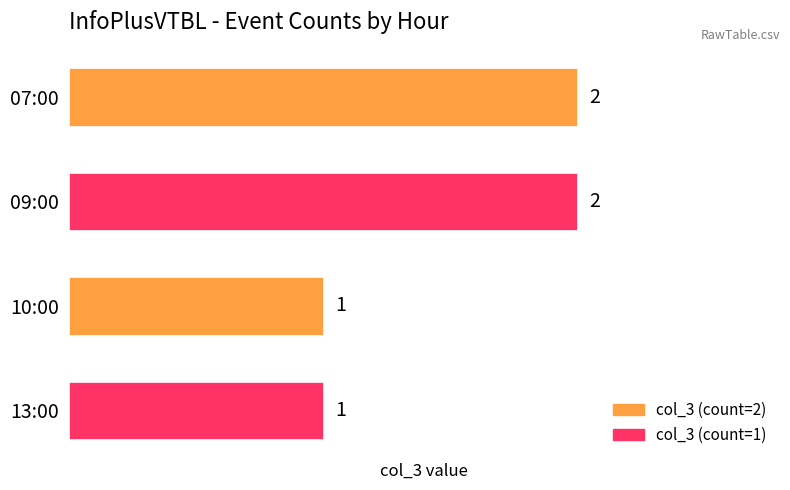

What is the maximum value shown in the chart?

2